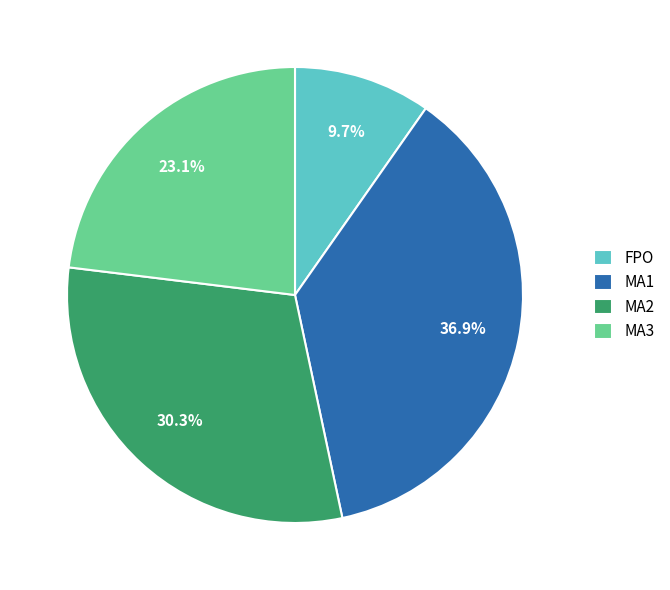

Is MA3 the majority of the pie?

No